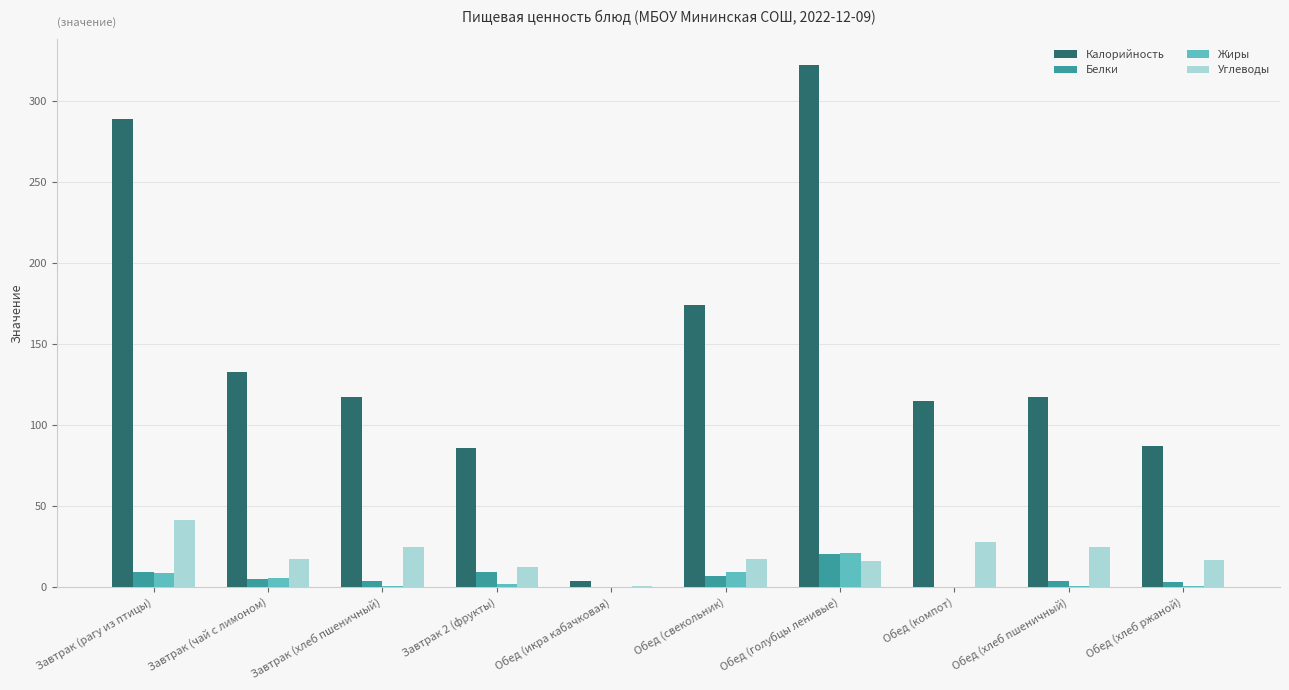

Which series changed the most between Обед (голубцы ленивые) and Обед (хлеб ржаной)?

Калорийность